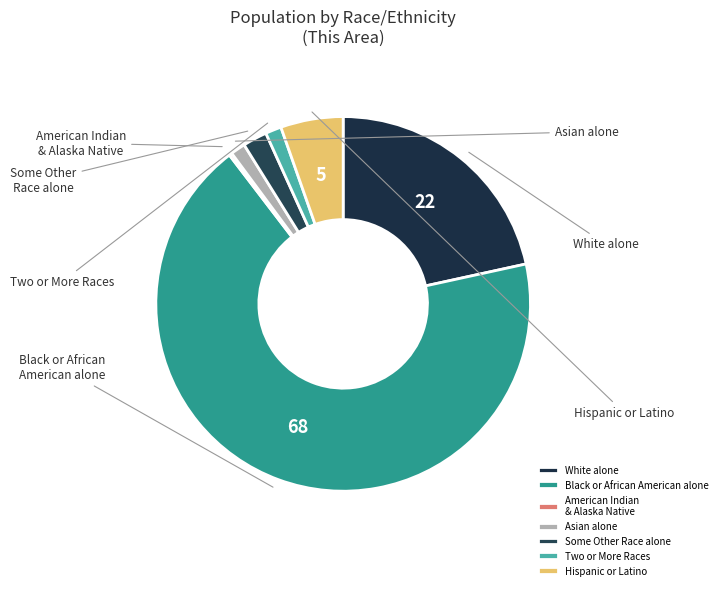

Is Black or African American alone the majority of the pie?

Yes